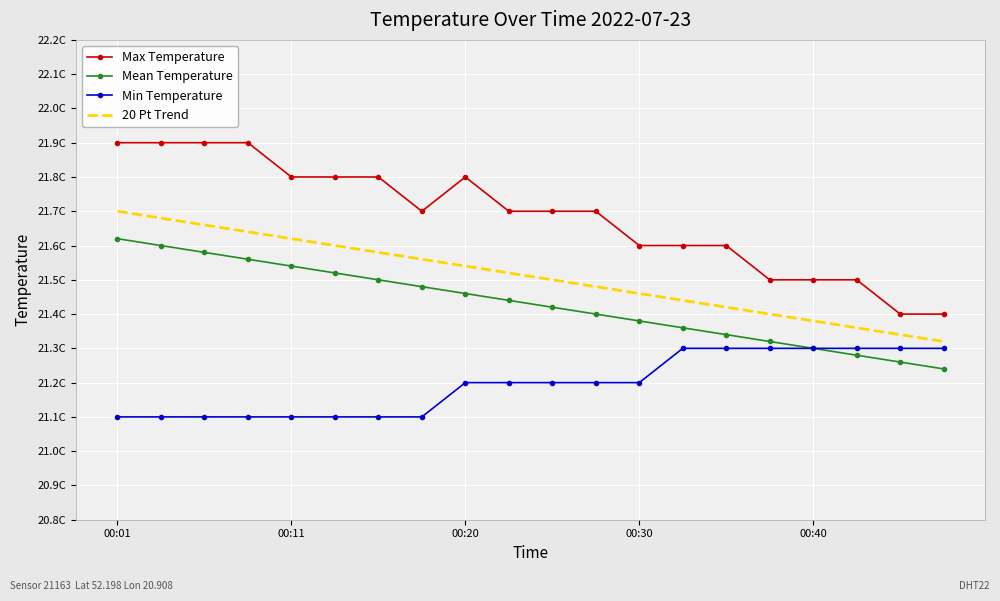

List the series in order of their peak value, lowest first.

Min Temperature, Mean Temperature, 20 Pt Trend, Max Temperature